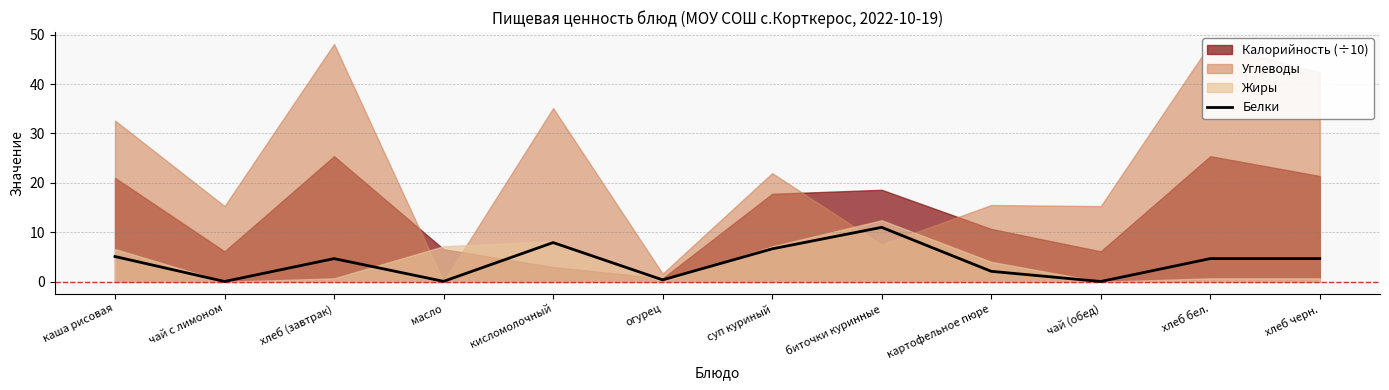

Is it true that the value at каша рисовая is 6.8?

False